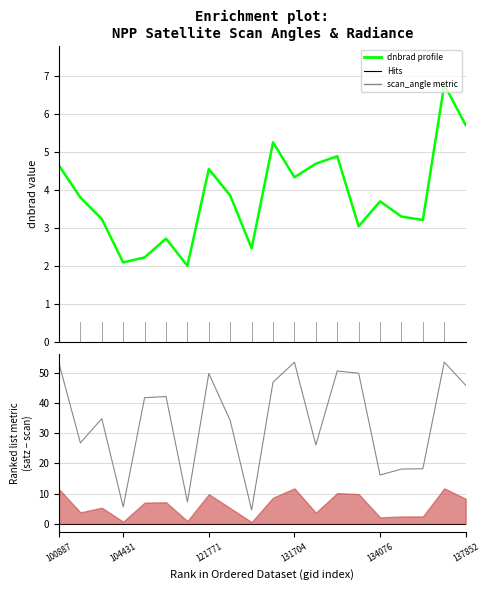

Reading left to right, transcribe all the data shown in this chart.

dnbrad profile: 4.6	3.8	3.2	2.1	2.2	2.7	2.0	4.6	3.9	2.5	5.3	4.3	4.7	4.9	3.0	3.7	3.3	3.2	6.8	5.7
scan_angle: 53.1	26.8	34.8	5.6	41.7	42.1	7.3	49.7	34.1	4.6	46.8	53.4	26.1	50.5	49.8	16.2	18.1	18.2	53.5	45.8